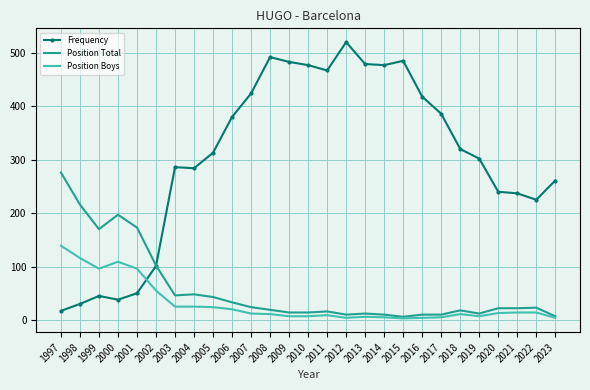

At which category does Position Total reach its first local peak?

2000